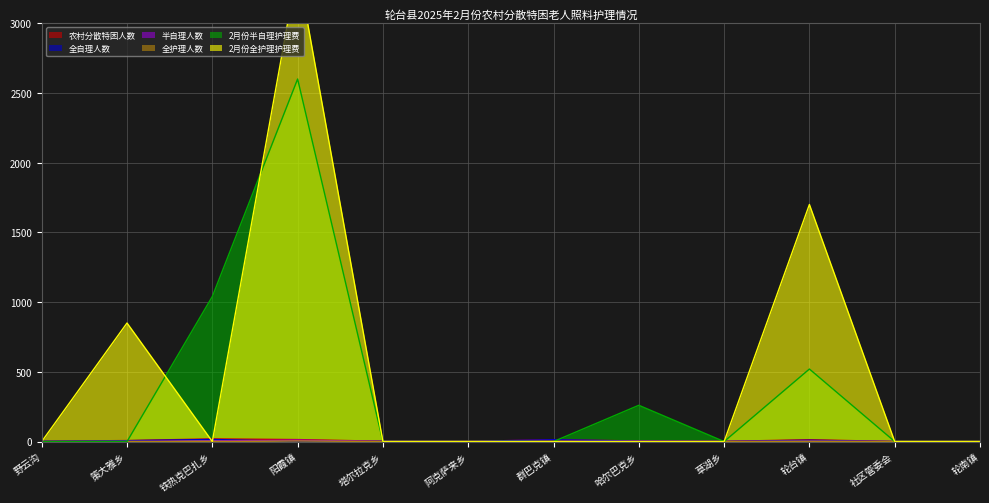

How many times do 全护理人数 and 半自理人数 cross each other?

1